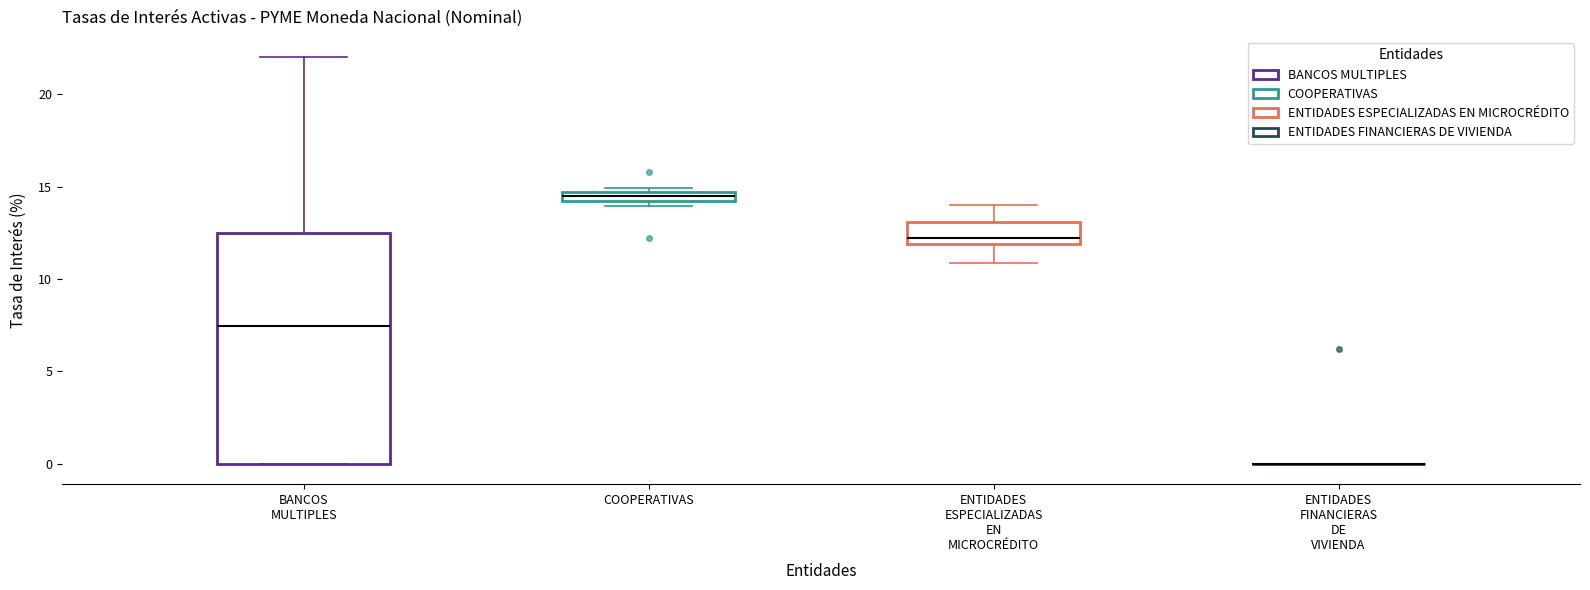

Where is the lower edge of the box for ENTIDADES ESPECIALIZADAS EN MICROCRÉDITO on the y-axis? The values are not printed on the chart, so give them approximately, as read against the axis.

12.0